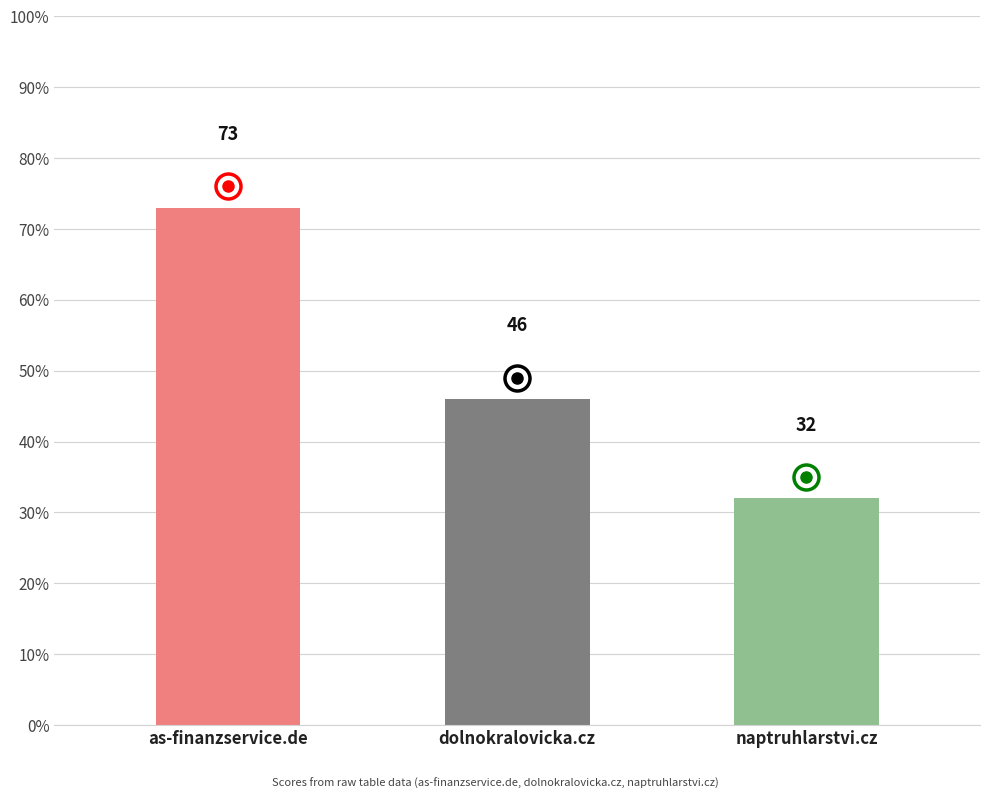

How many series are shown in this chart?

1